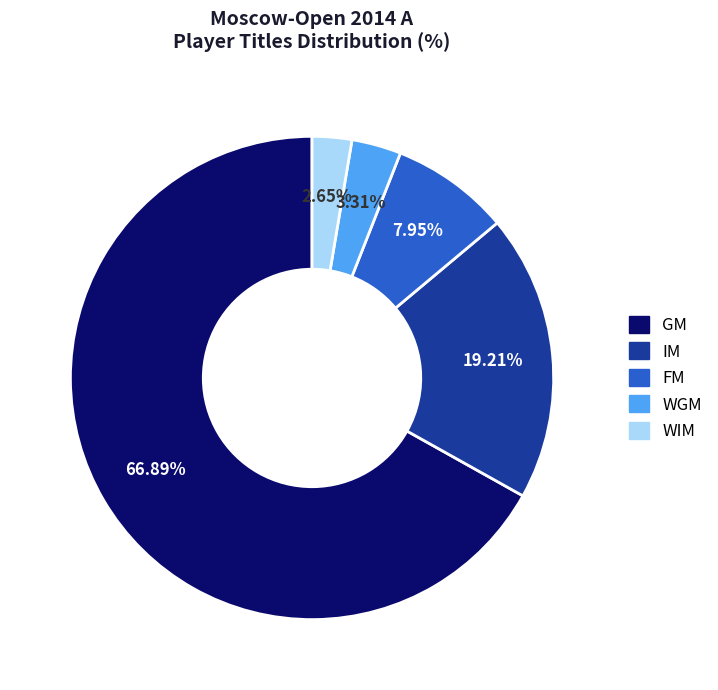

The WGM slice represents 3% of the pie. True or false?

True